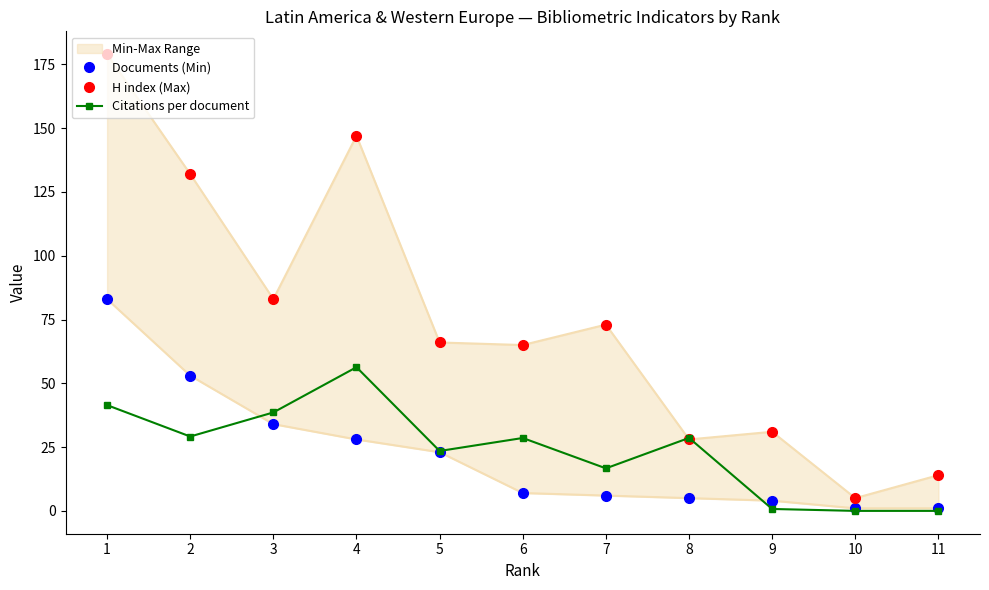

Is the value of Citations per document at 3 greater than the value of Documents (Min) at 2?

No